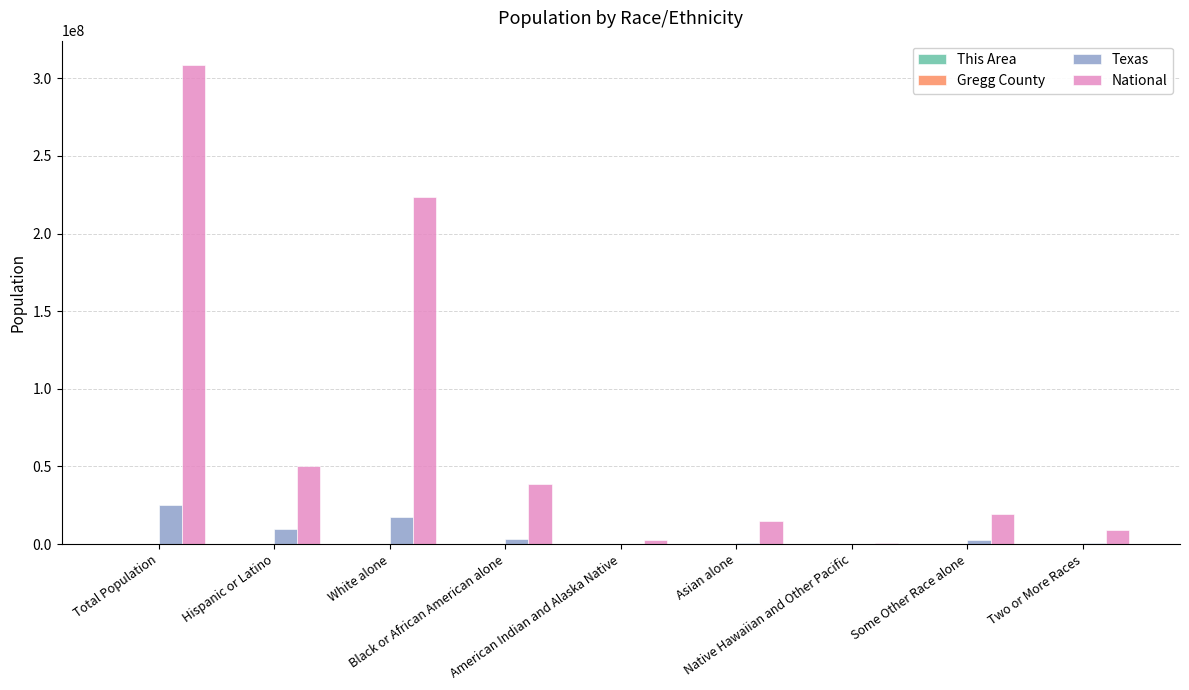

Which series has the largest total across all categories?

National